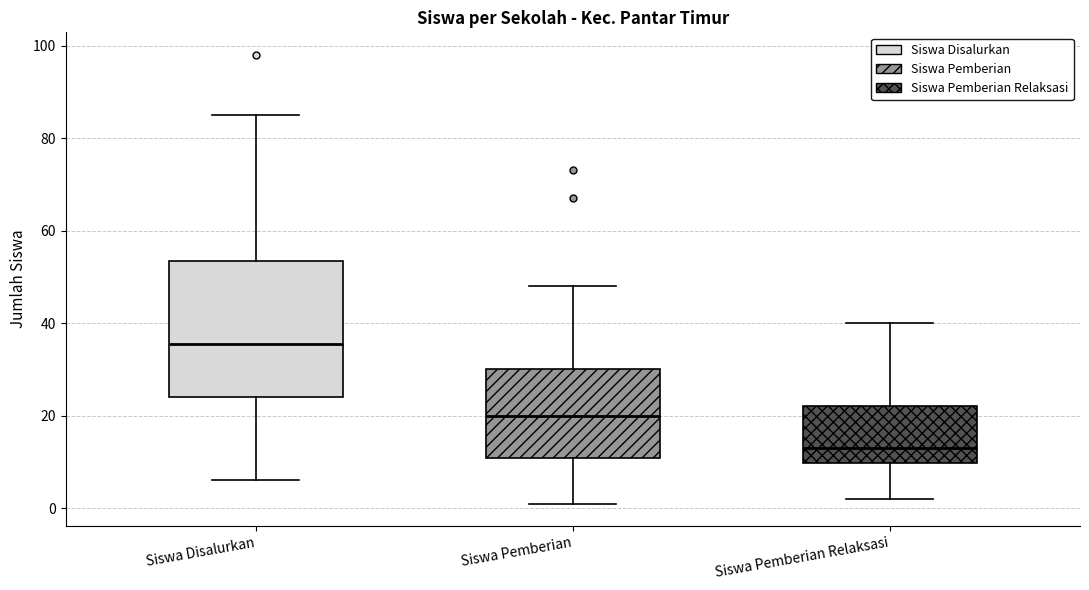

Where does the lower whisker of the box for Siswa Pemberian Relaksasi end on the y-axis? The values are not printed on the chart, so give them approximately, as read against the axis.

2